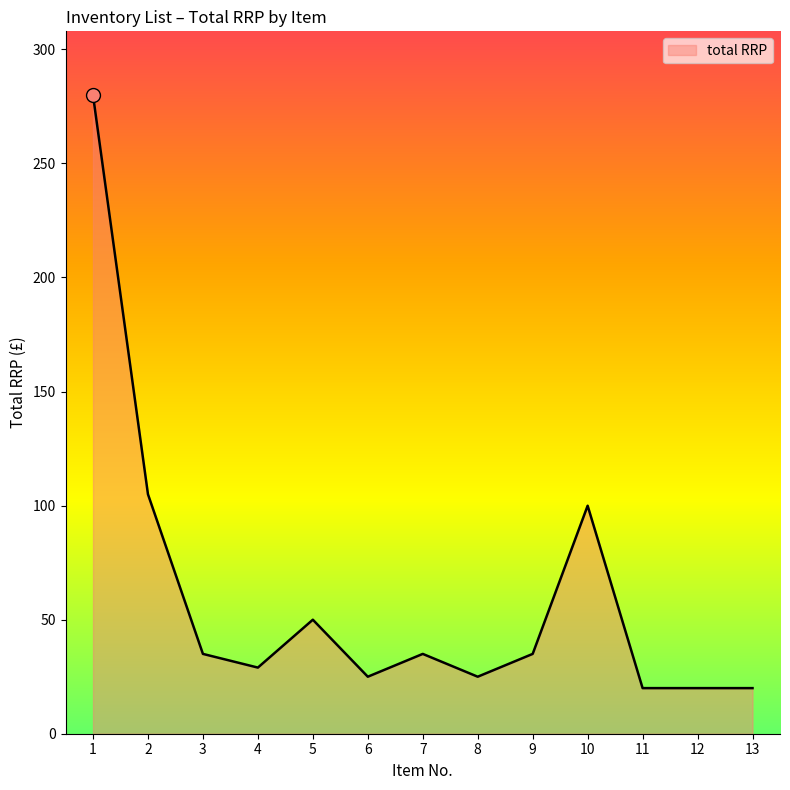

What is the approximate value at 11?

20.0